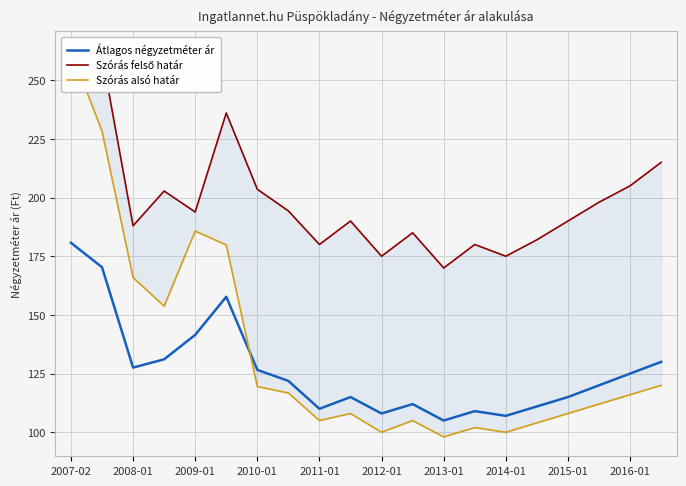

True or false: Szórás felső határ and Átlagos négyzetméter ár cross at least once.

False